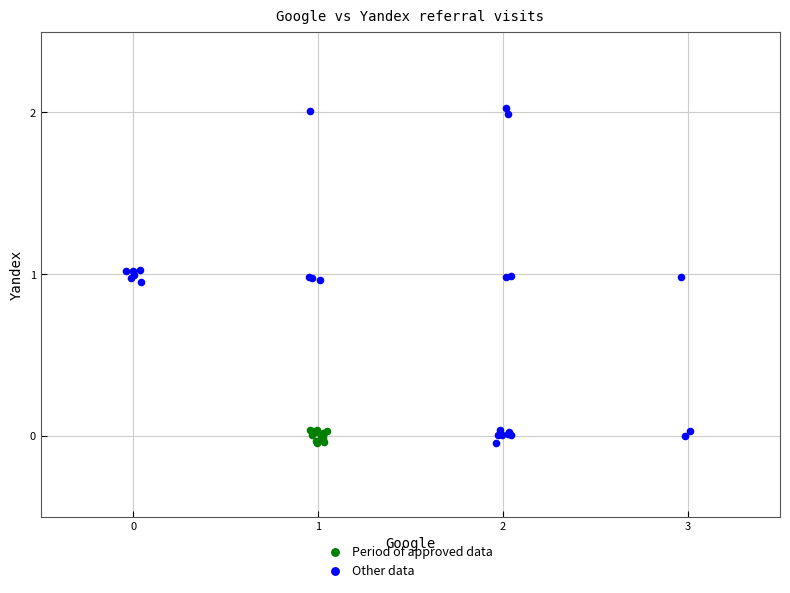

Which series has the widest spread of Y values?

Other data